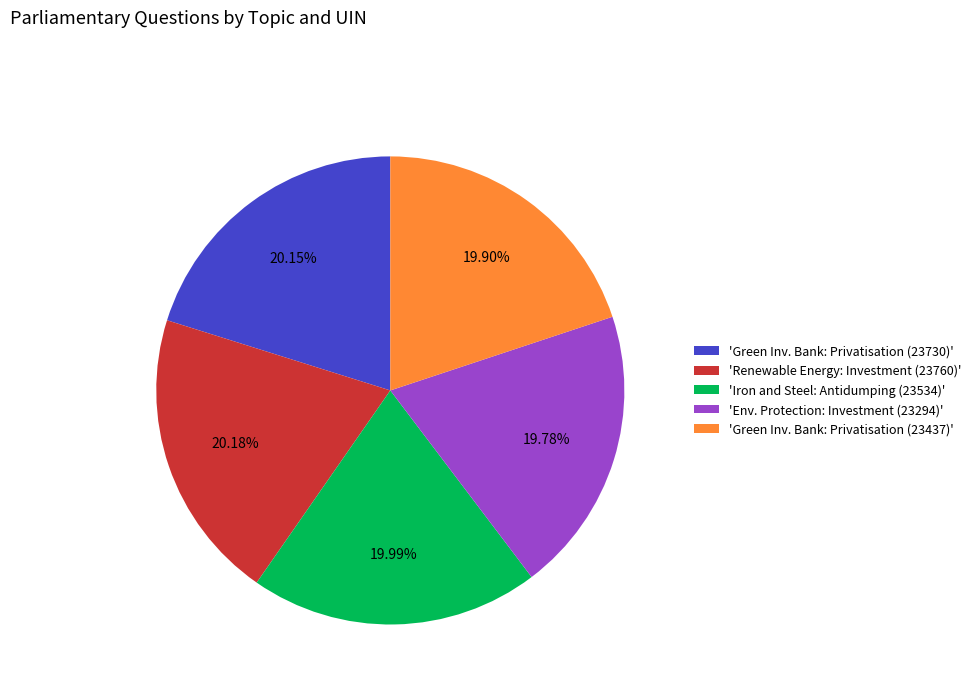

Is the sum of 'Green Inv. Bank: Privatisation (23730)' and 'Renewable Energy: Investment (23760)' greater than half?

No